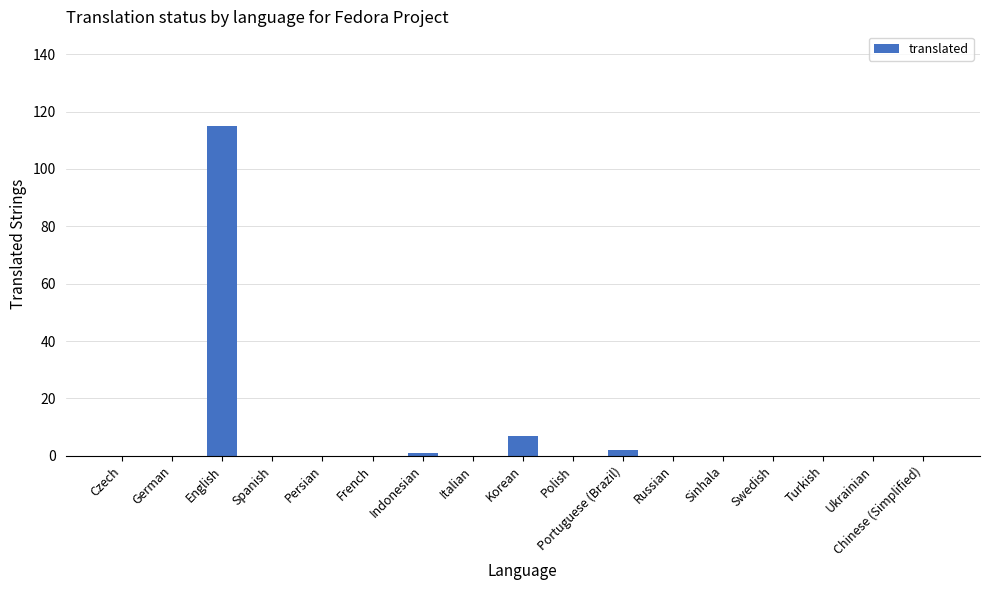

Are the bars grouped side by side (vs. stacked)?

No